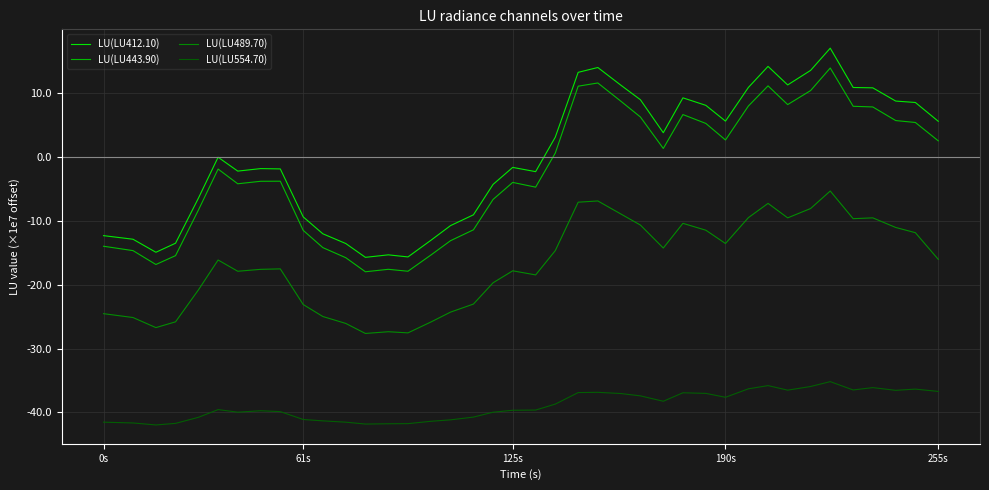

Which series has the widest spread of values?

LU(LU412.10)